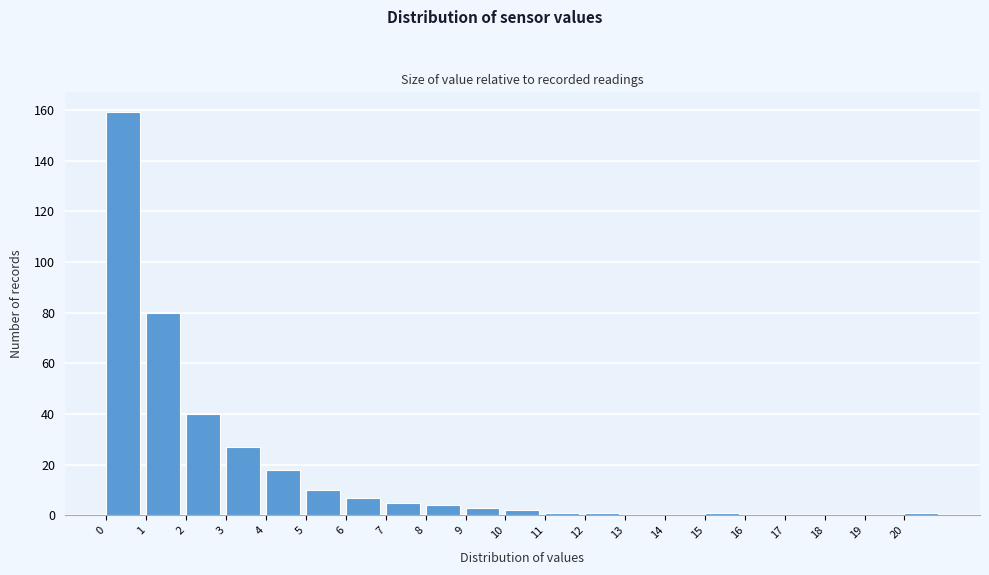

Reading left to right, transcribe this chart: for each bar, give the range it covers on the x-axis and its height. The values are not printed on the chart, so give them approximately, as read against the axis.

0 to 1: 160
1 to 2: 80
2 to 3: 40
3 to 4: 28
4 to 5: 18
5 to 6: 10
6 to 7: 8
7 to 8: 6
8 to 9: 4
9 to 10: 4
10 to 11: 2
11 to 12: under 2
12 to 13: under 2
13 to 14: 0
14 to 15: 0
15 to 16: under 2
16 to 17: 0
17 to 18: 0
18 to 19: 0
19 to 20: 0
20 to 21: under 2